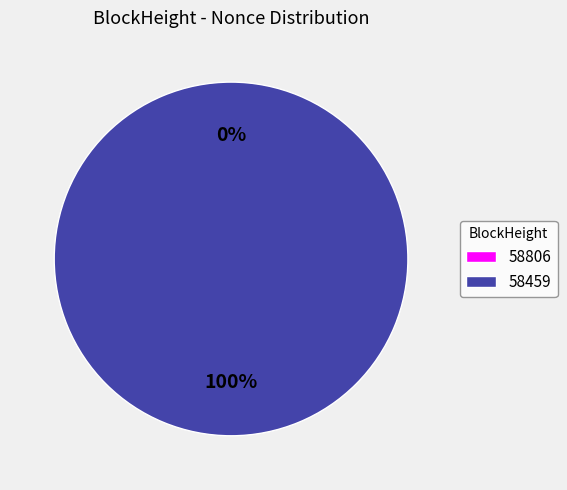

How many segments does this pie chart have?

2